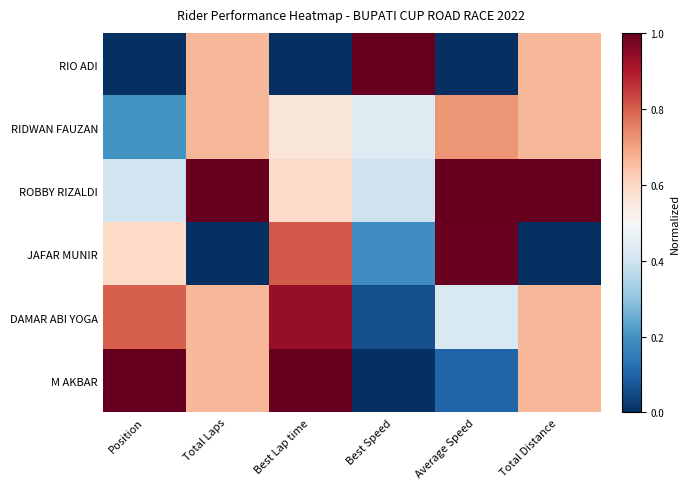

At how many categories does at least one series exceed 0?

6